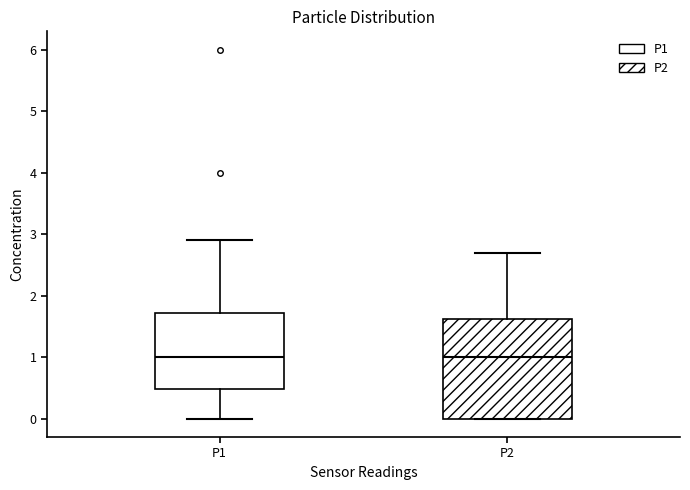

Where does the upper whisker of the box for P2 end on the y-axis? The values are not printed on the chart, so give them approximately, as read against the axis.

2.7